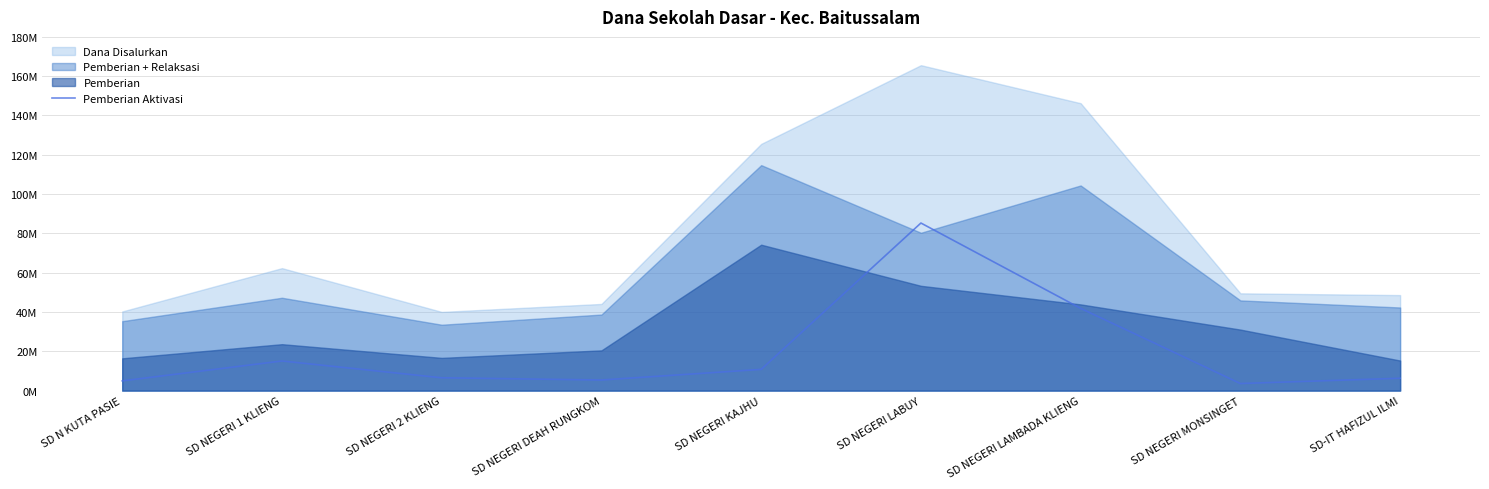

How many points are lower than both their immediate neighbors (excluding endpoints)?

2